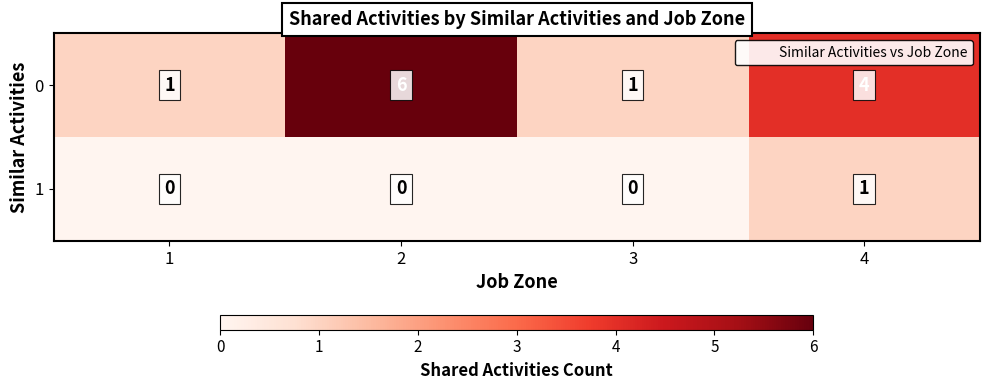

At which label is 0 closest to 3?

4